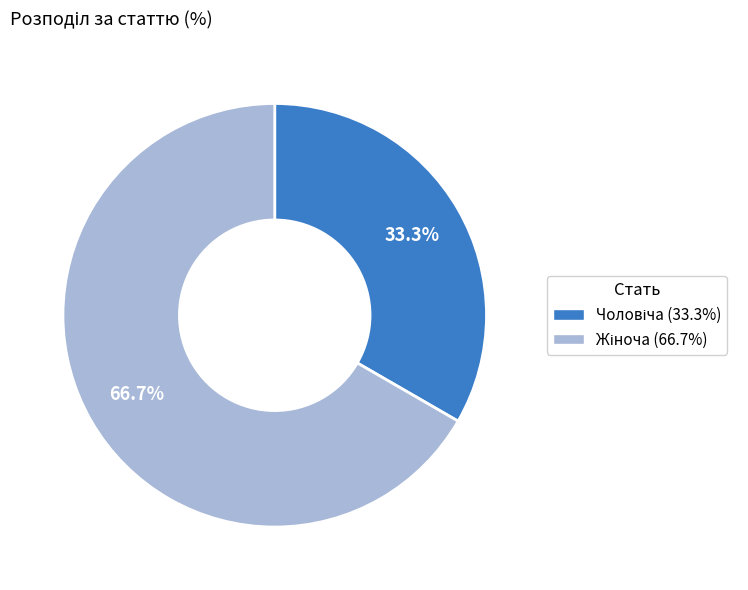

Does any single category account for the majority?

Yes